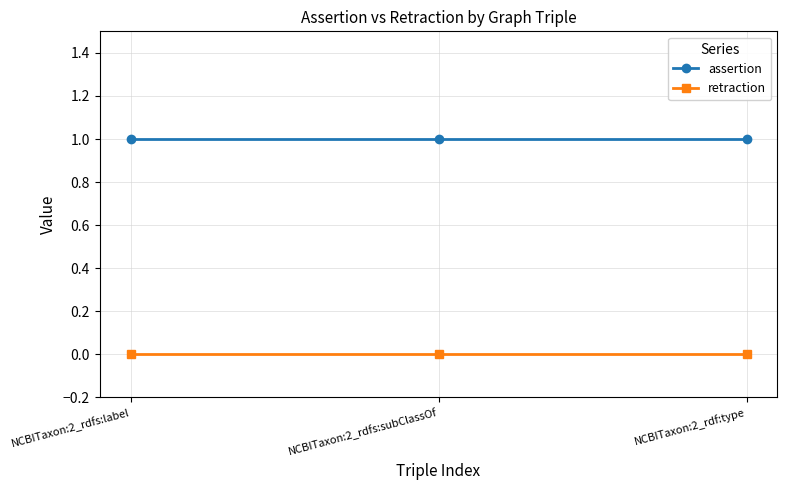

Reading right to left, what are all the values shown in this chart?

assertion: 1	1	1
retraction: 0	0	0